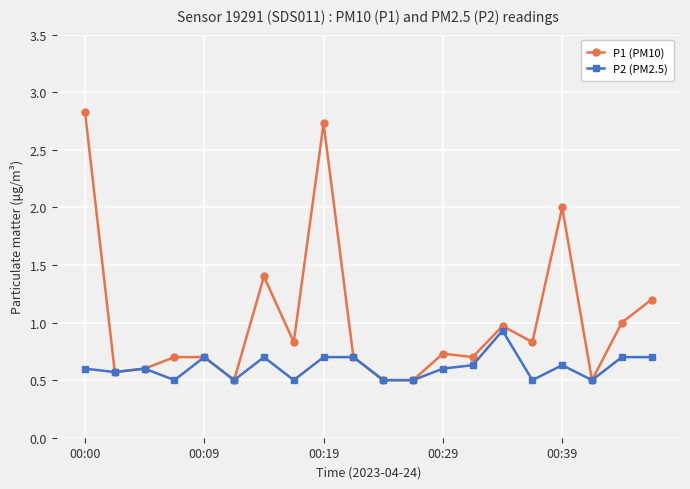

True or false: P2 (PM2.5) has more than 0 points higher than both neighbors.

True